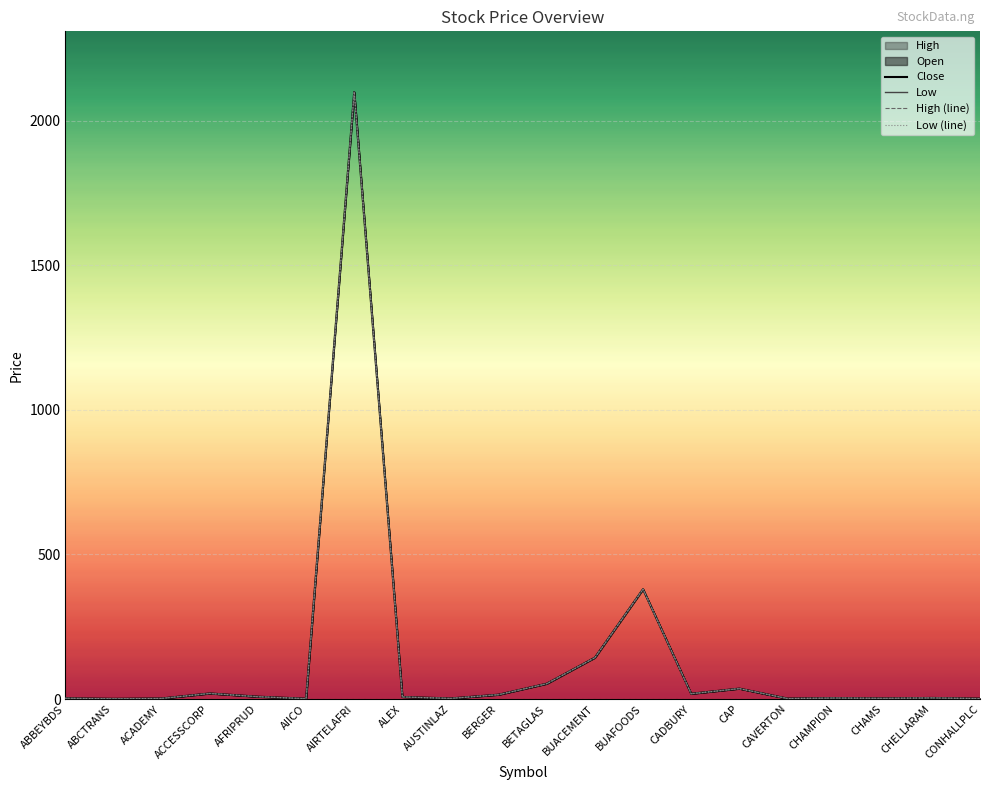

Which label corresponds to the smallest value in the chart?

ABCTRANS